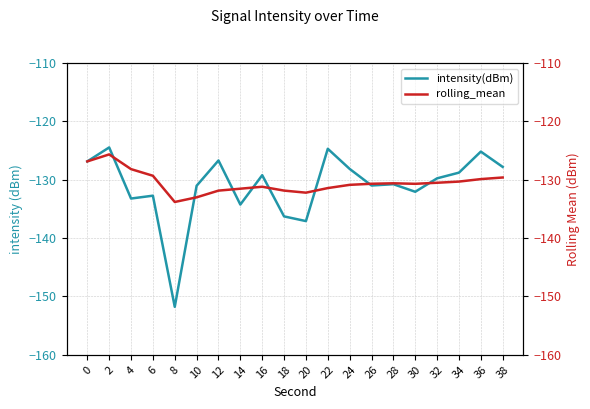

Which series has the largest total across all categories?

rolling_mean